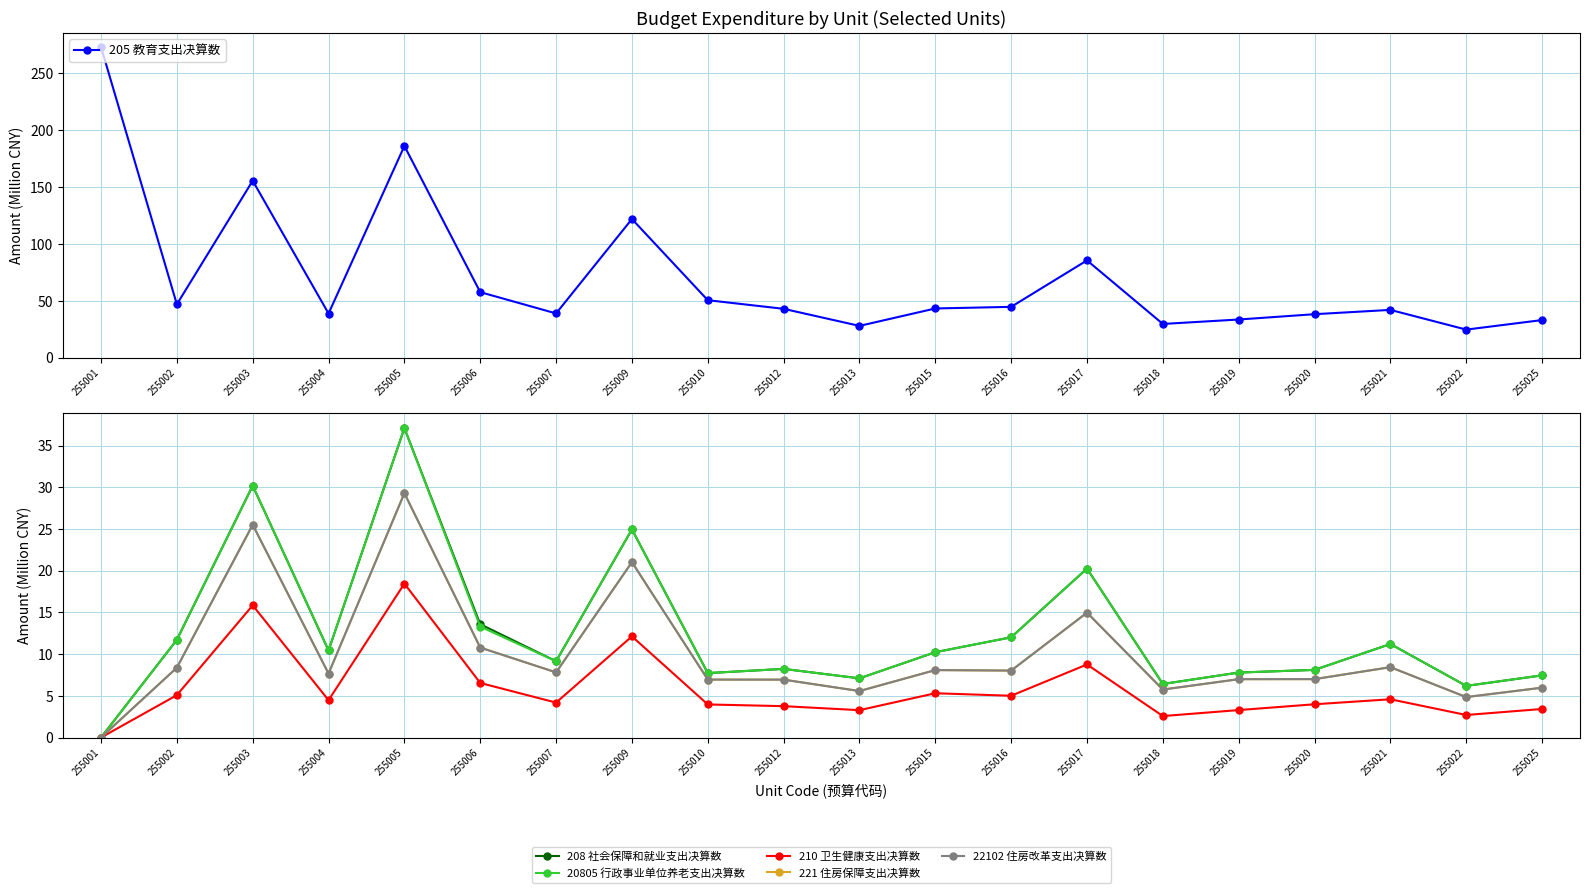

What is the spread (max minus min) of values at 255025?

29.7